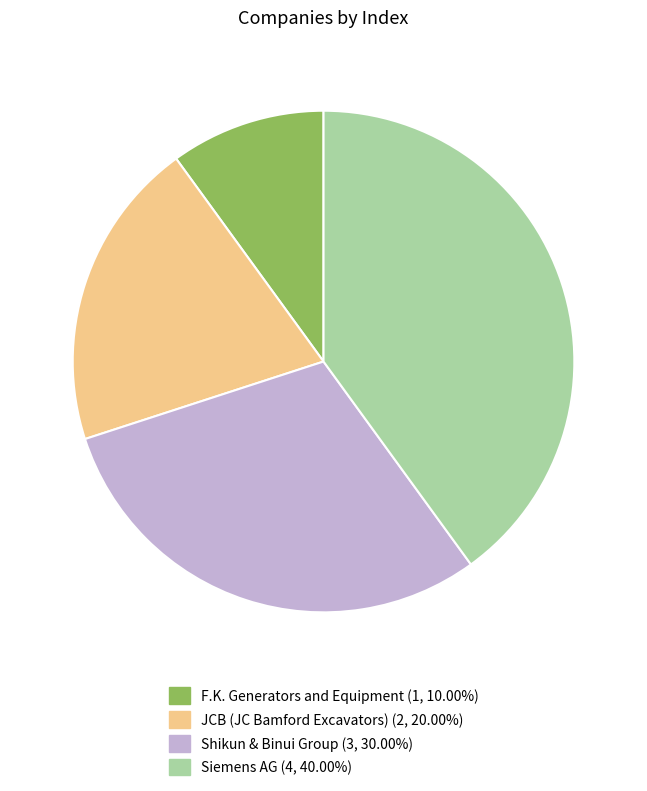

How many slices are in this pie chart?

4